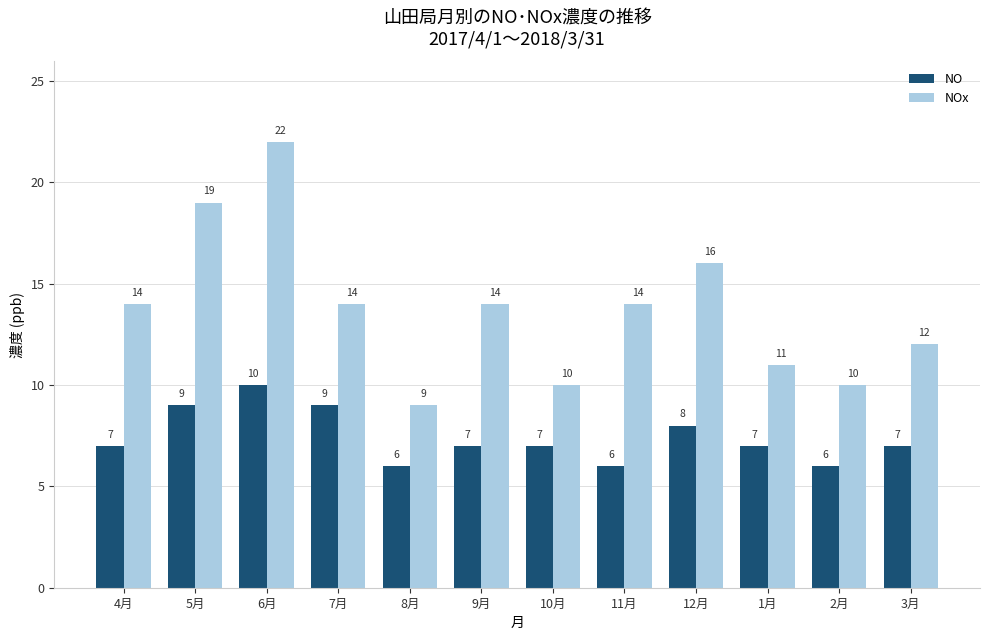

What are all the series names shown in the legend?

NO, NOx